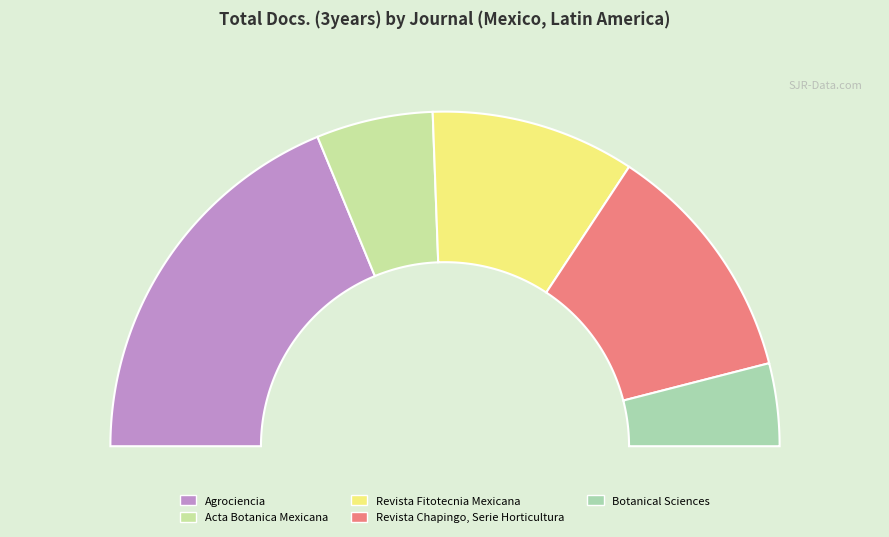

To the nearest percent, what portion does Acta Botanica Mexicana represent?

11%